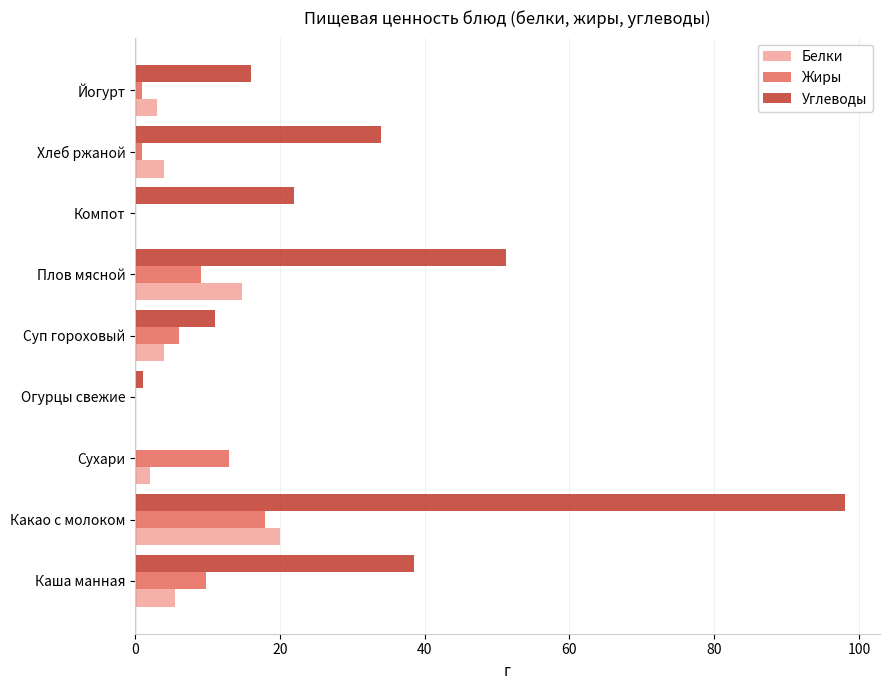

What is the total value across all series at Суп гороховый?

21.0